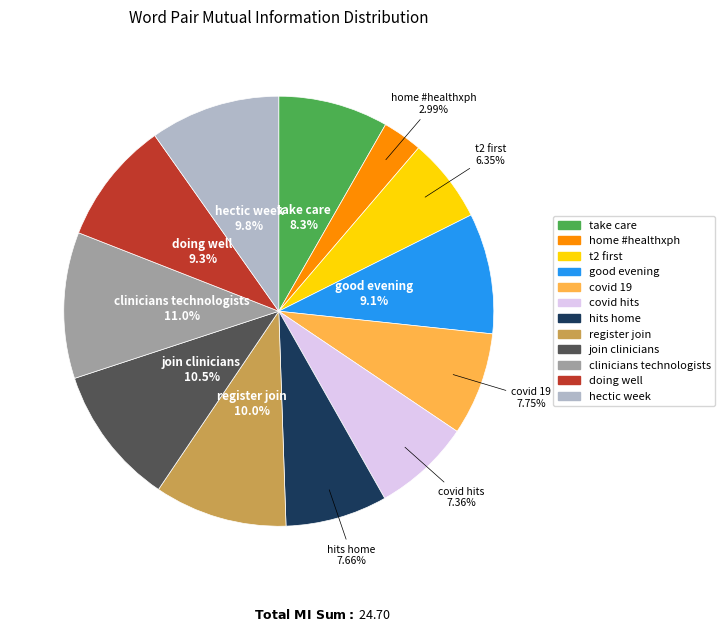

What percentage is the hits home slice, to the nearest percent?

8%